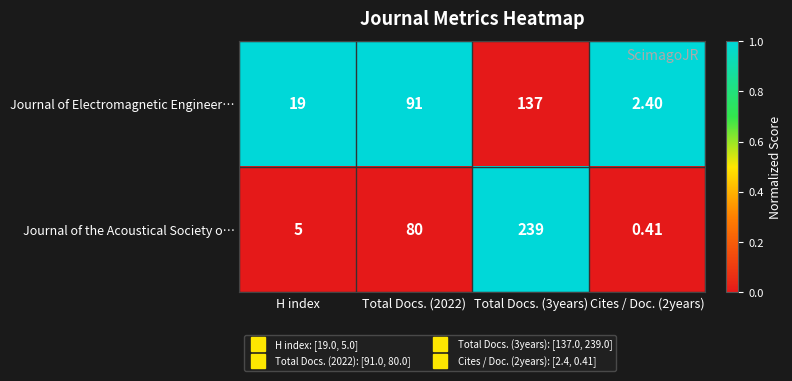

Is the value of Journal of the Acoustical Society o… at Total Docs. (3years) greater than the value of Journal of Electromagnetic Engineer… at Cites / Doc. (2years)?

Yes